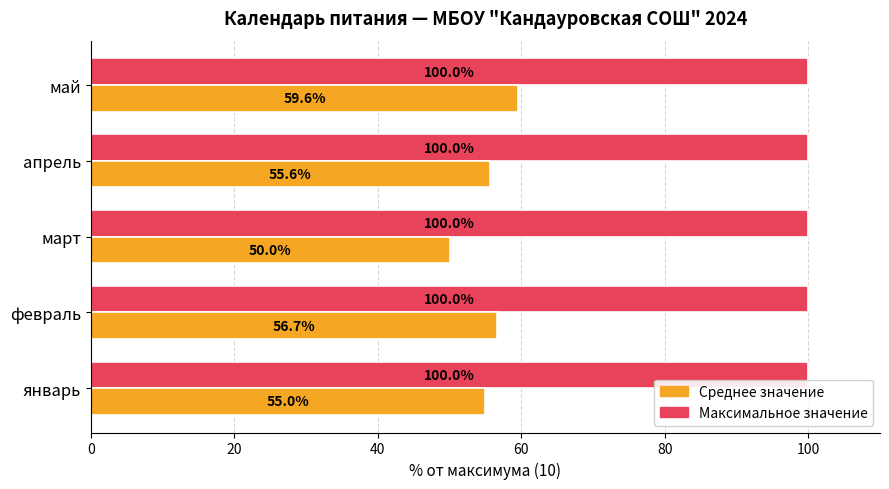

Which series has the largest total across all categories?

Максимальное значение